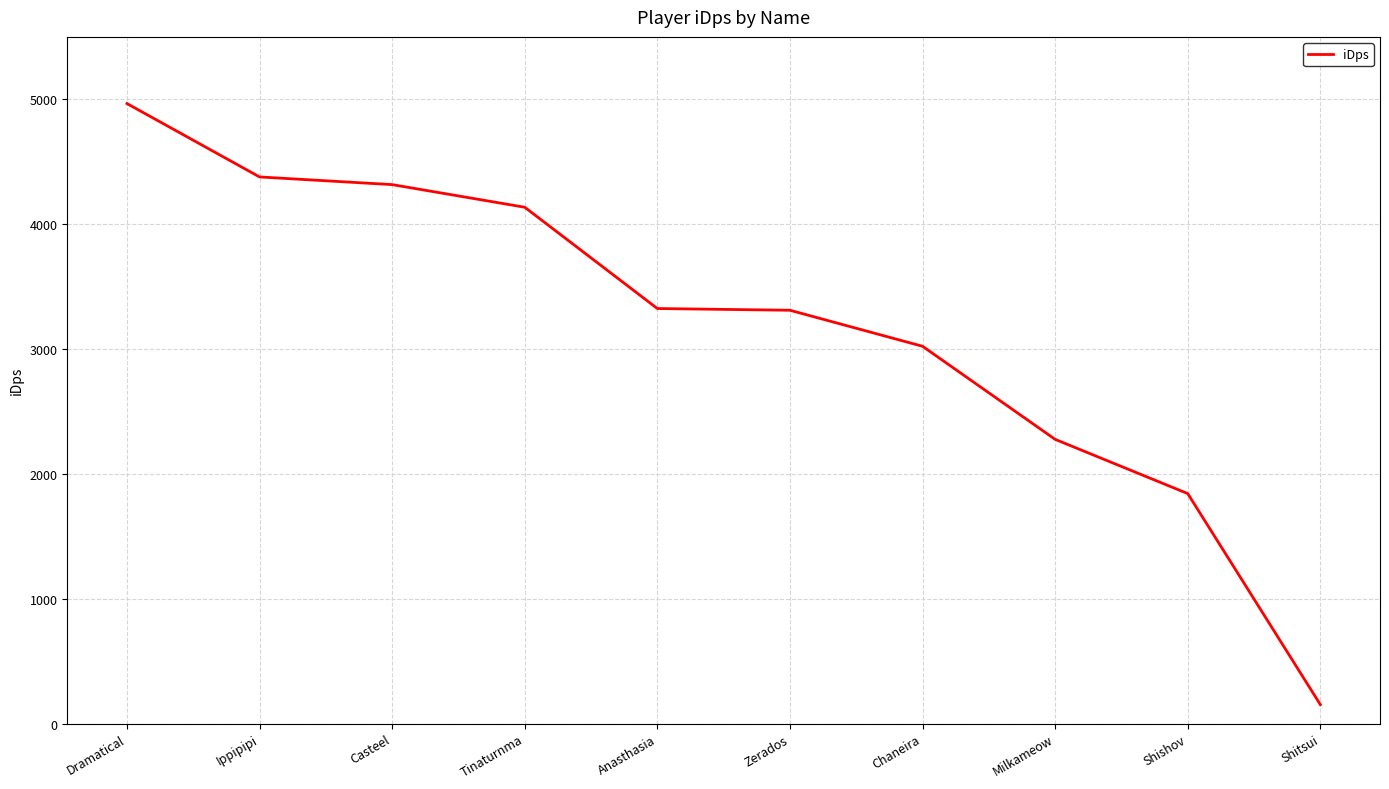

The chart shows a value of 5667.8 at Casteel. True or false?

False